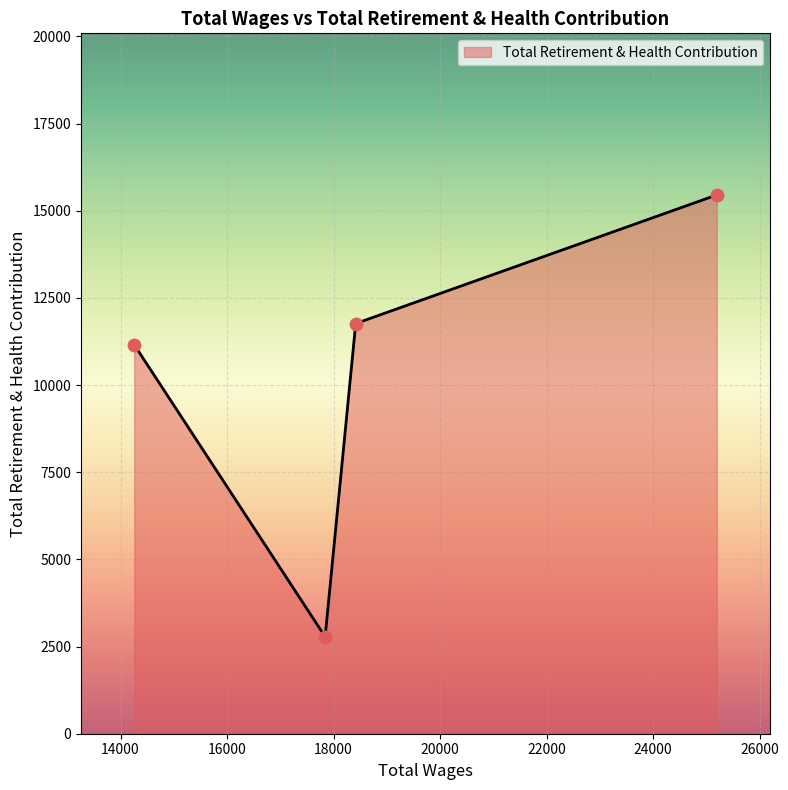

How many interior local valleys (lower than both neighbors) does the data have?

1